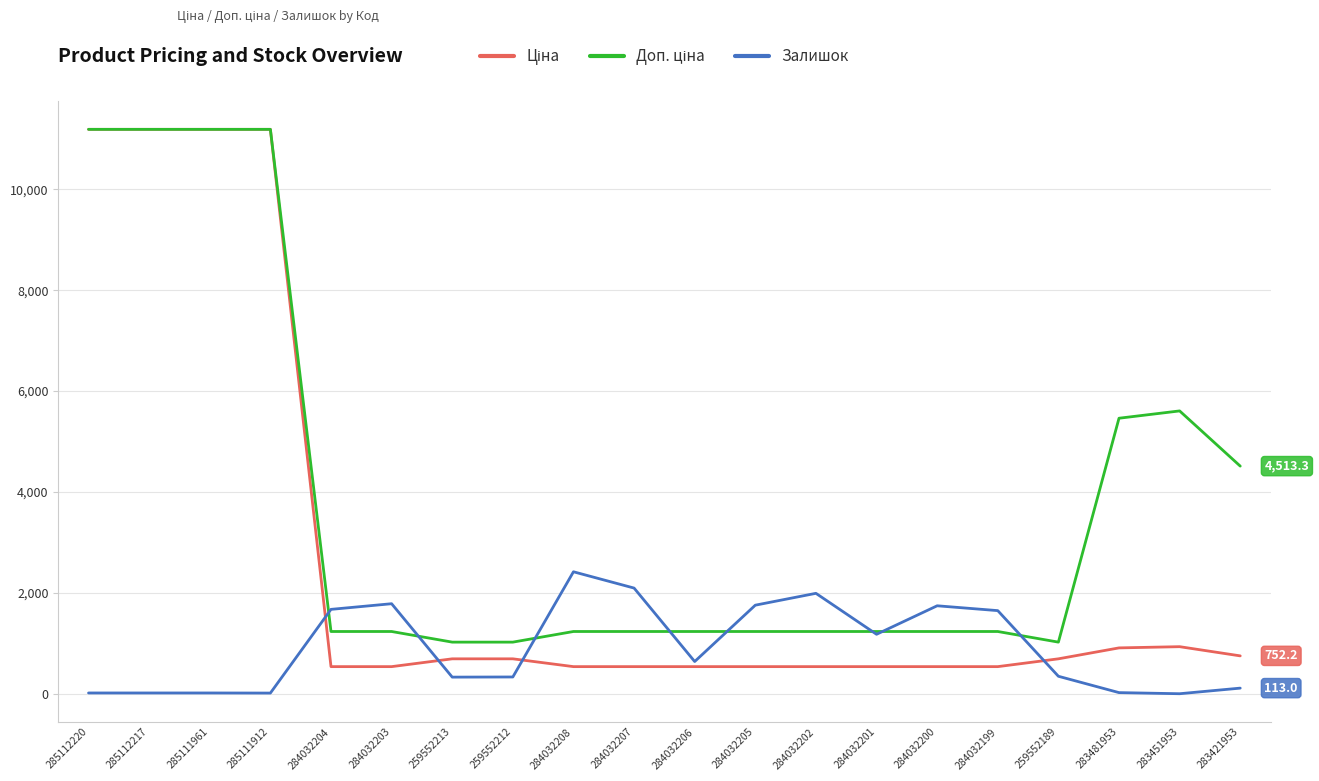

In Залишок, how many points are lower than both neighbors (excluding endpoints)?

5